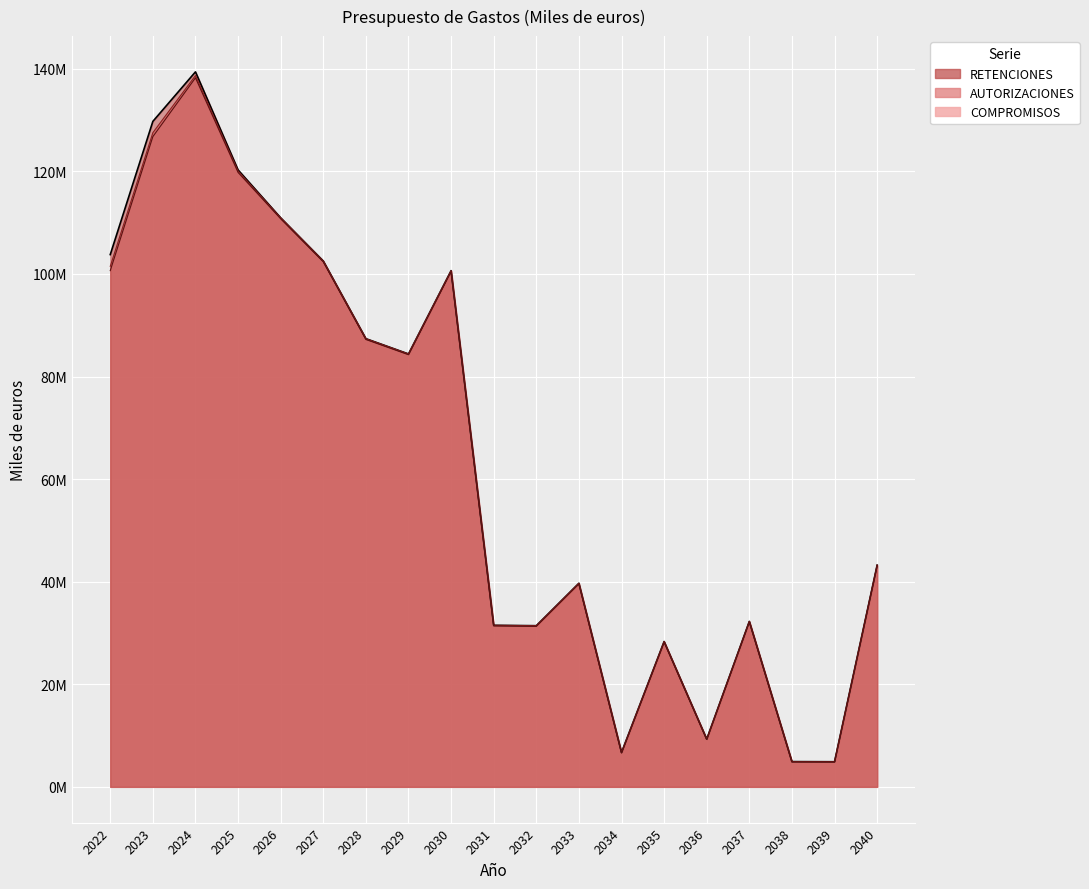

Is the value of RETENCIONES at 2035 greater than the value of COMPROMISOS at 2022?

No